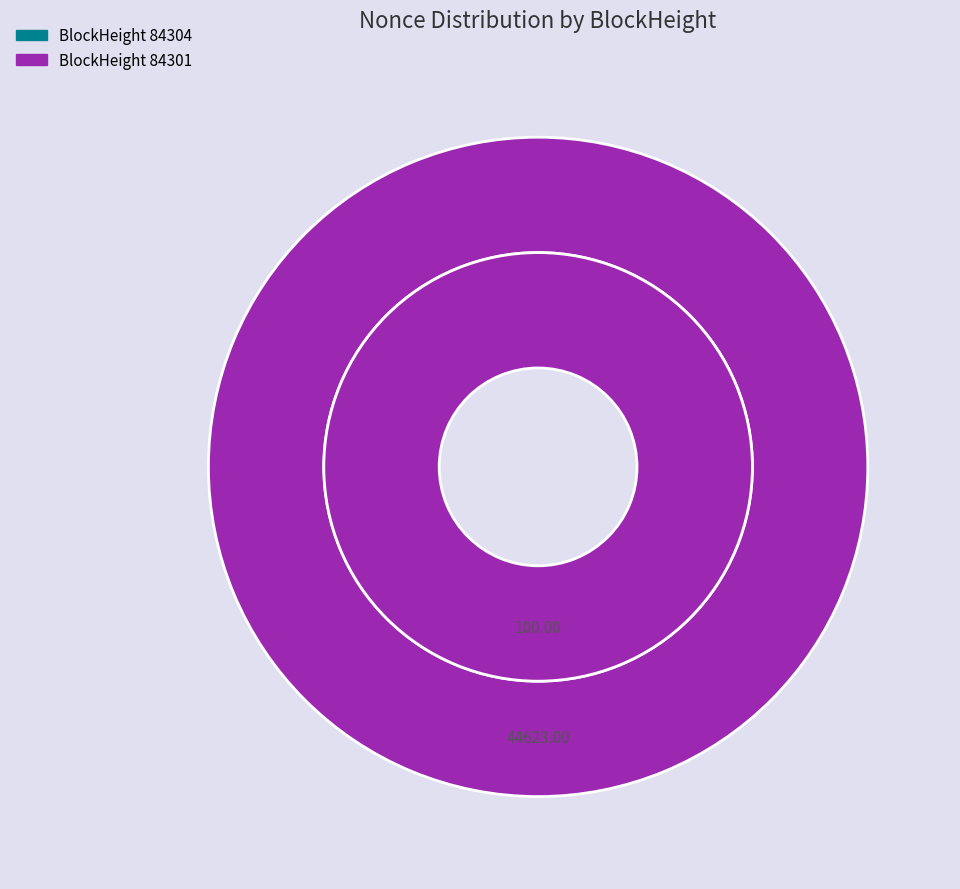

To the nearest percent, what is the combined percentage of 84301 and 84304?

100%